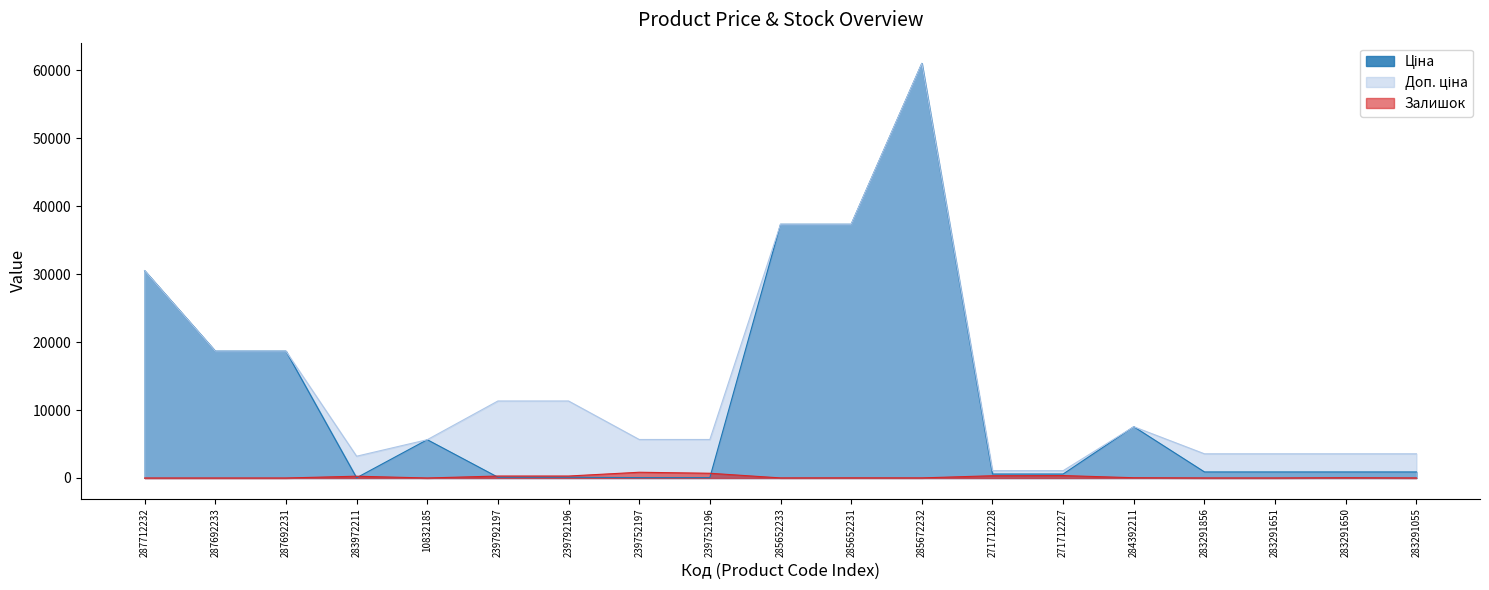

What is the average value of the Доп. ціна series?

14228.6